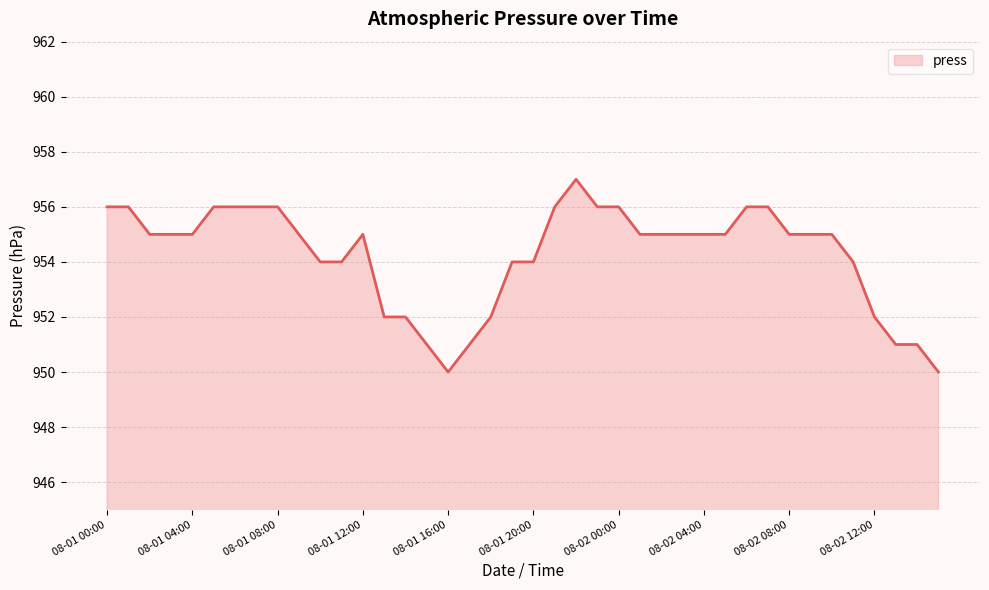

What is the difference between the maximum and minimum values?

7